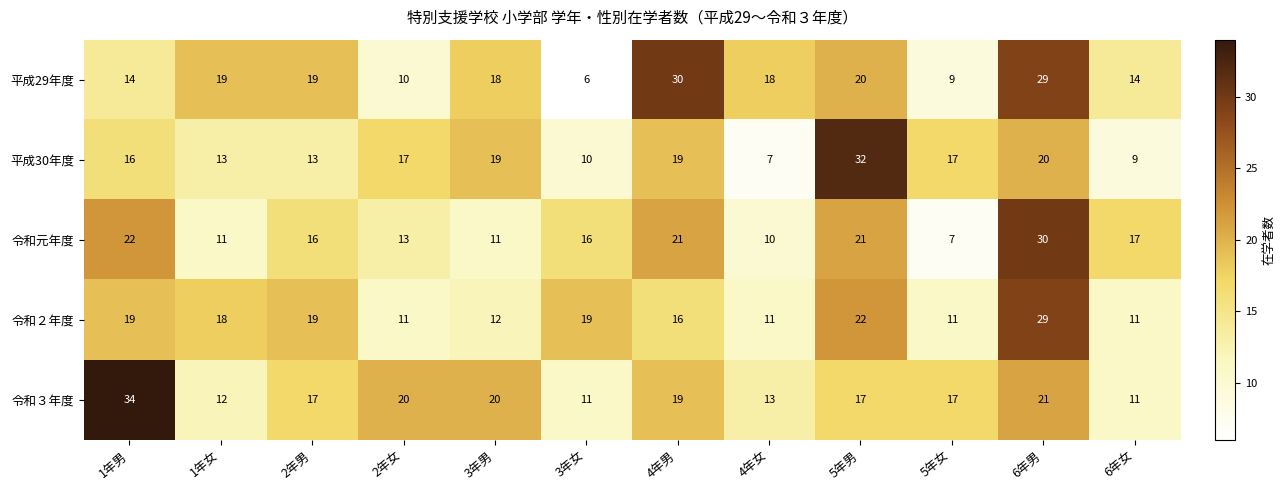

What is the maximum value shown in the chart?

34